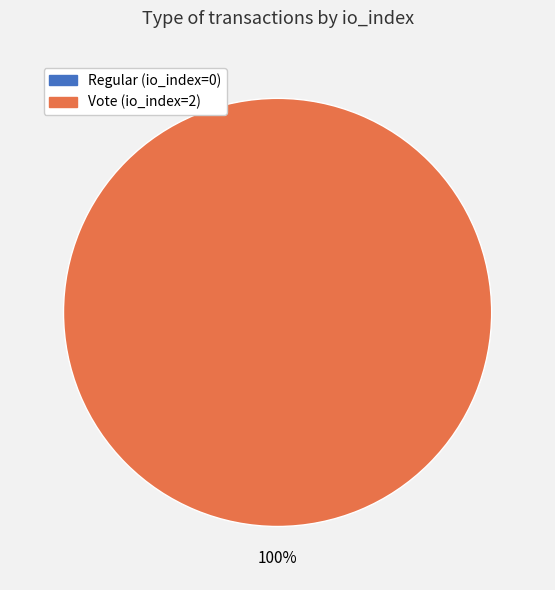

Is it true that Regular (io_index=0) is 0% of the pie?

True